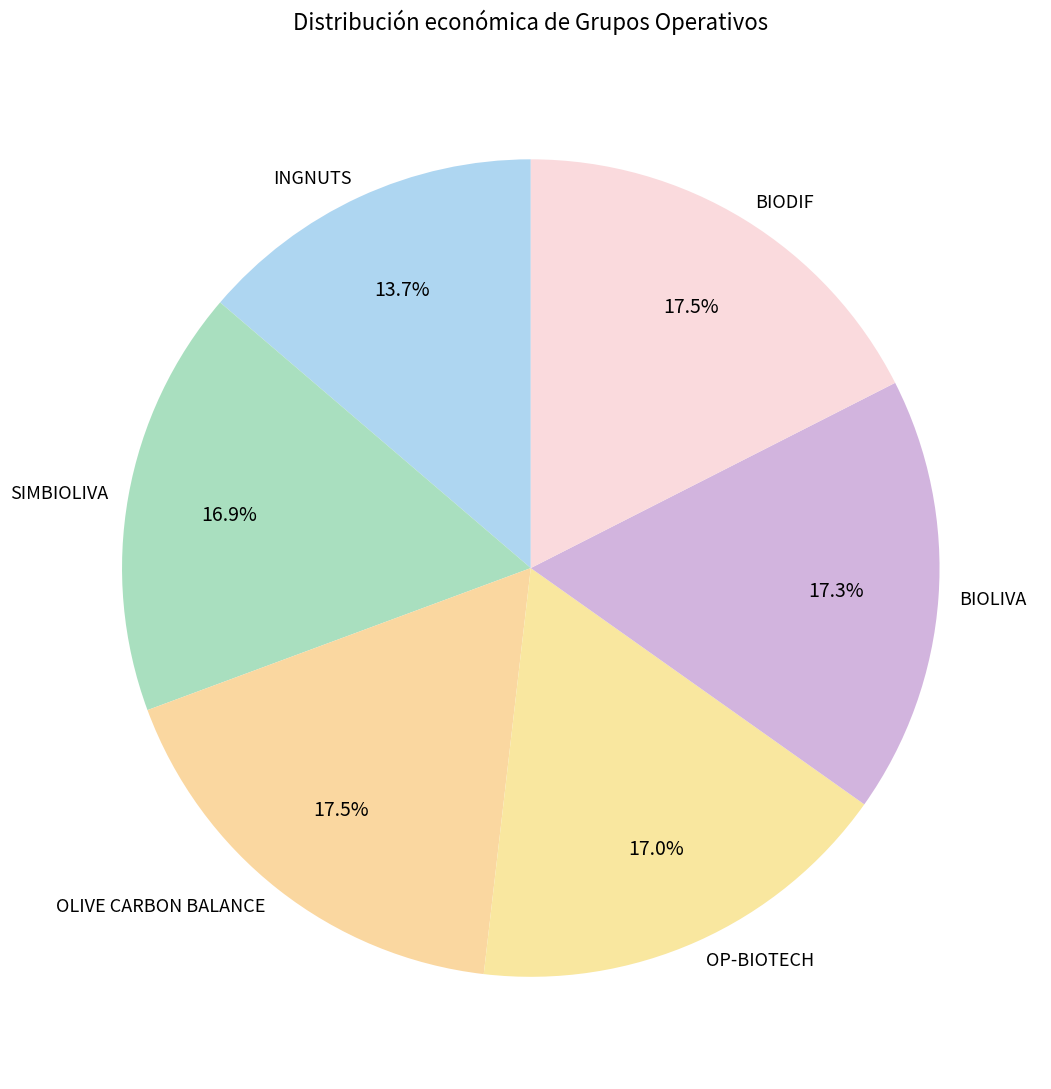

Combined, do OLIVE CARBON BALANCE and OP-BIOTECH account for over 50%?

No